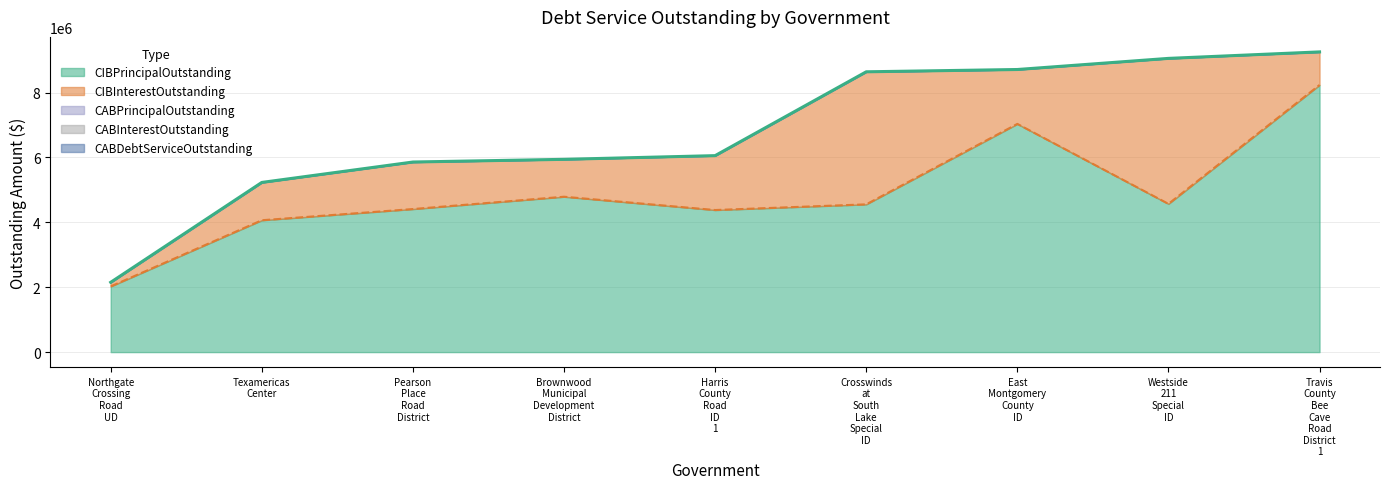

At which category is the sum across all series the highest?

Travis County Bee Cave Road District 1